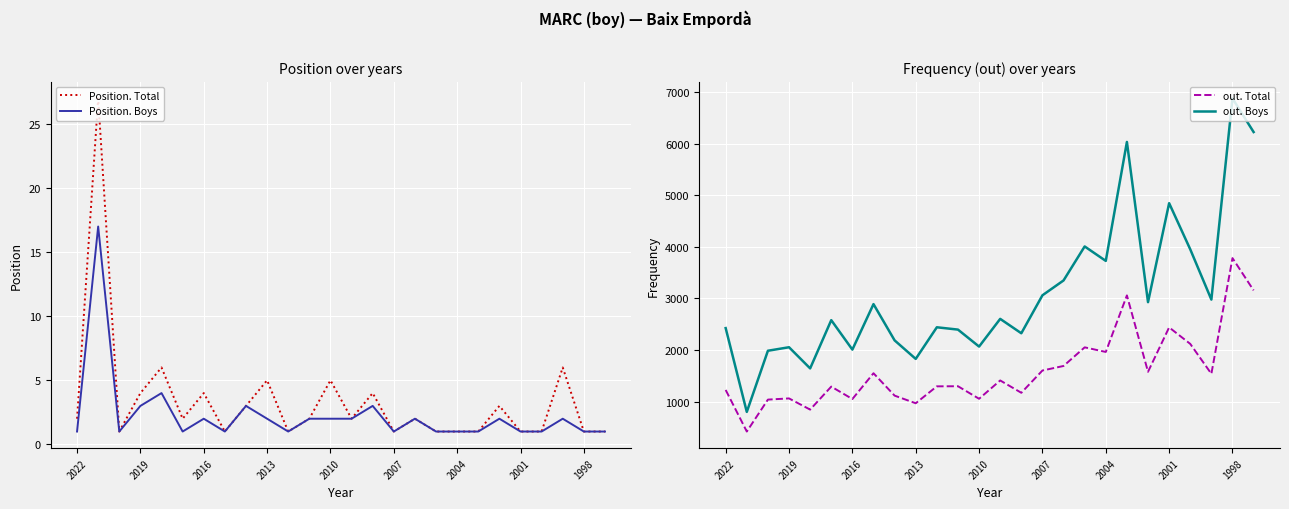

Read the Position. Boys value at 2001.

1